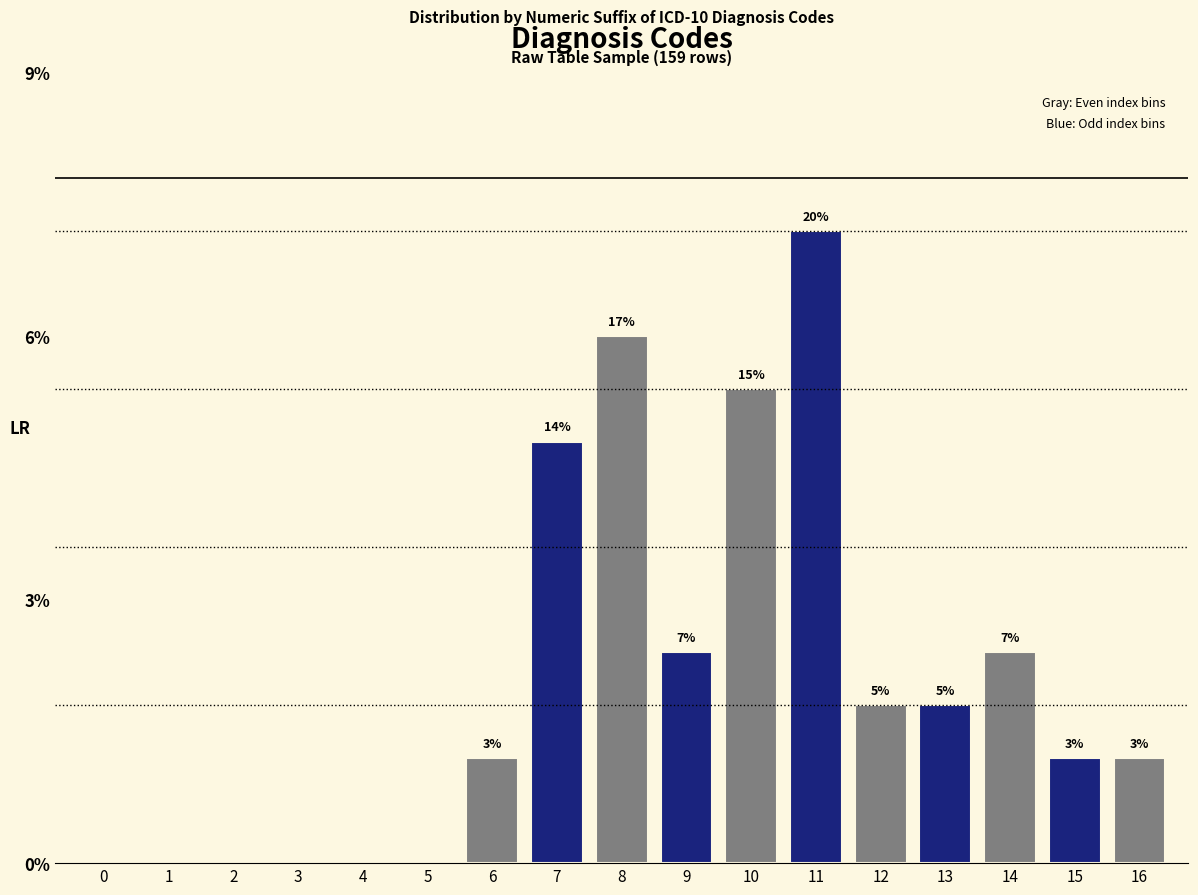

Are the bars horizontal?

No